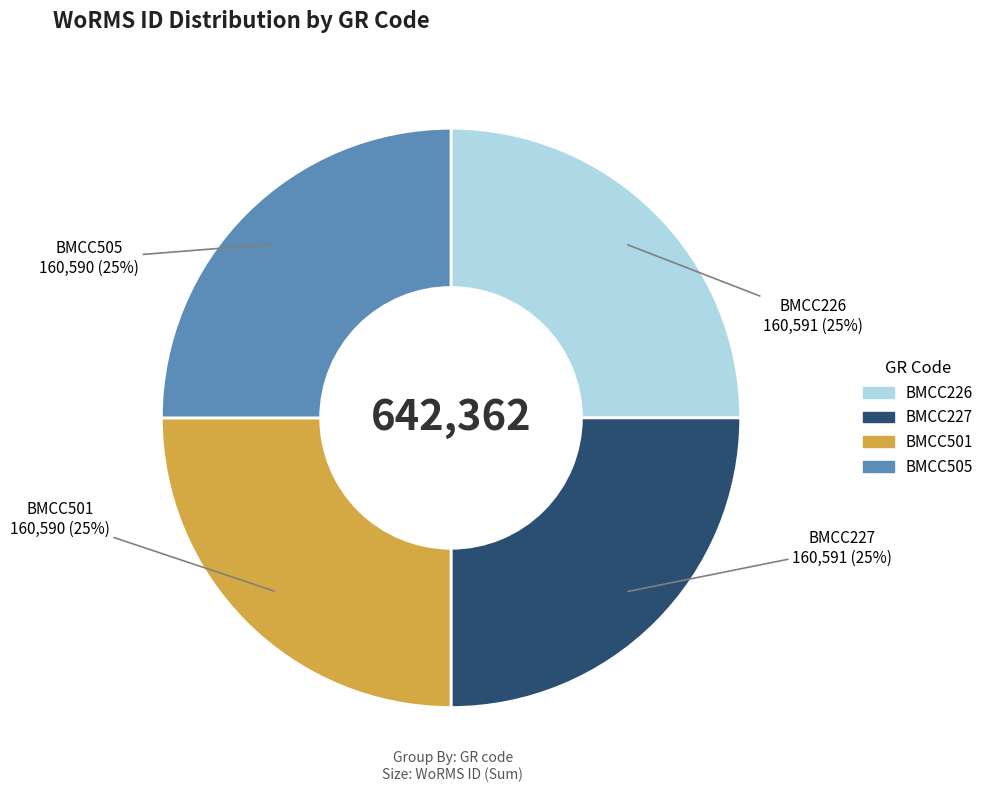

Is it true that BMCC501 is 25% of the pie?

True